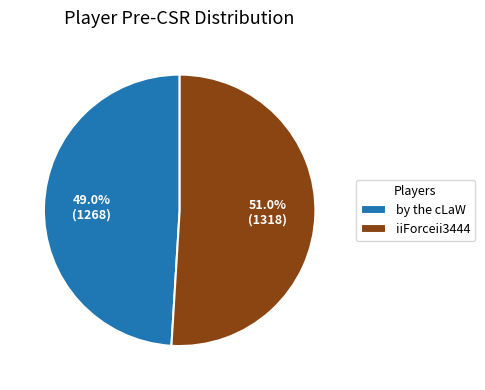

How many segments does this pie chart have?

2